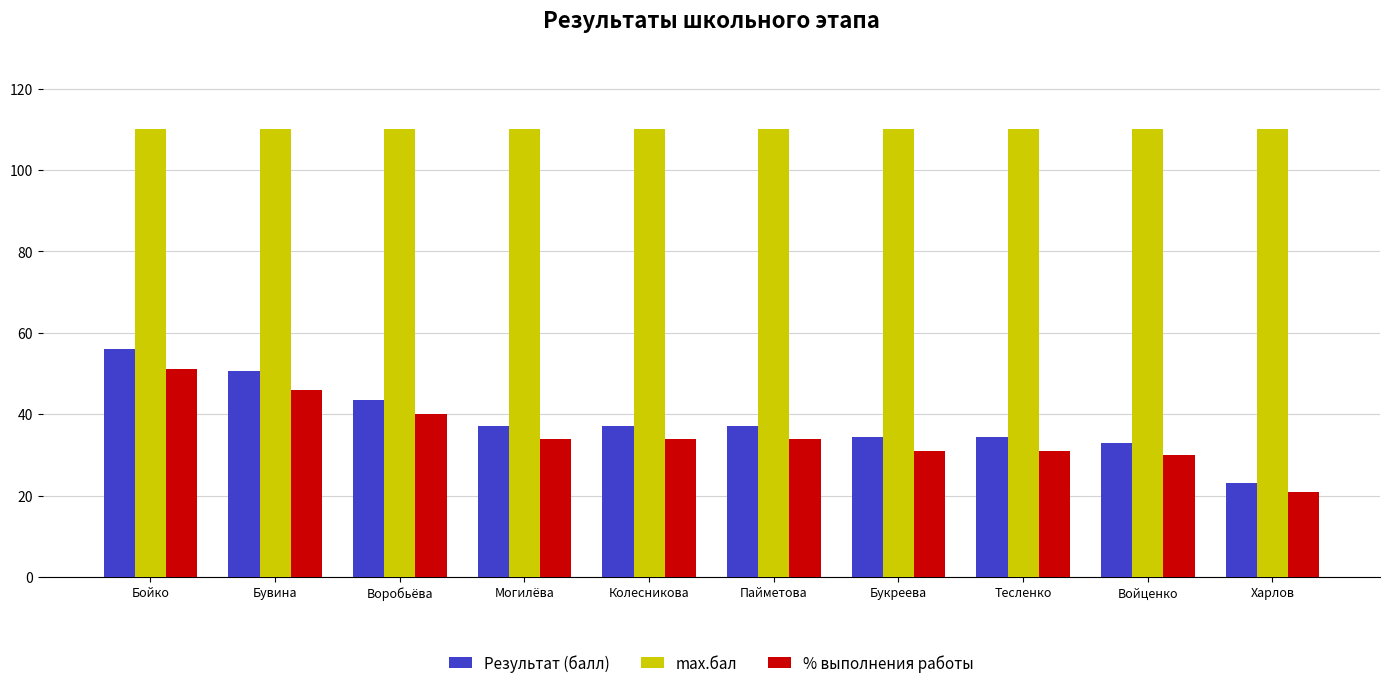

Which series has the widest spread of values?

Результат (балл)